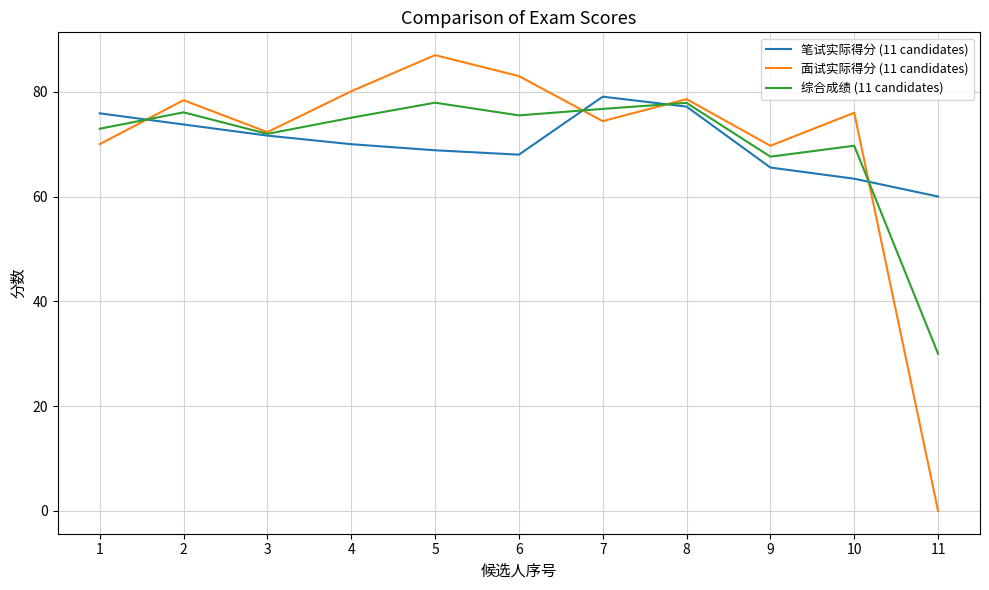

At 11, list the series in order from smallest to largest.

面试实际得分 (11 candidates), 综合成绩 (11 candidates), 笔试实际得分 (11 candidates)